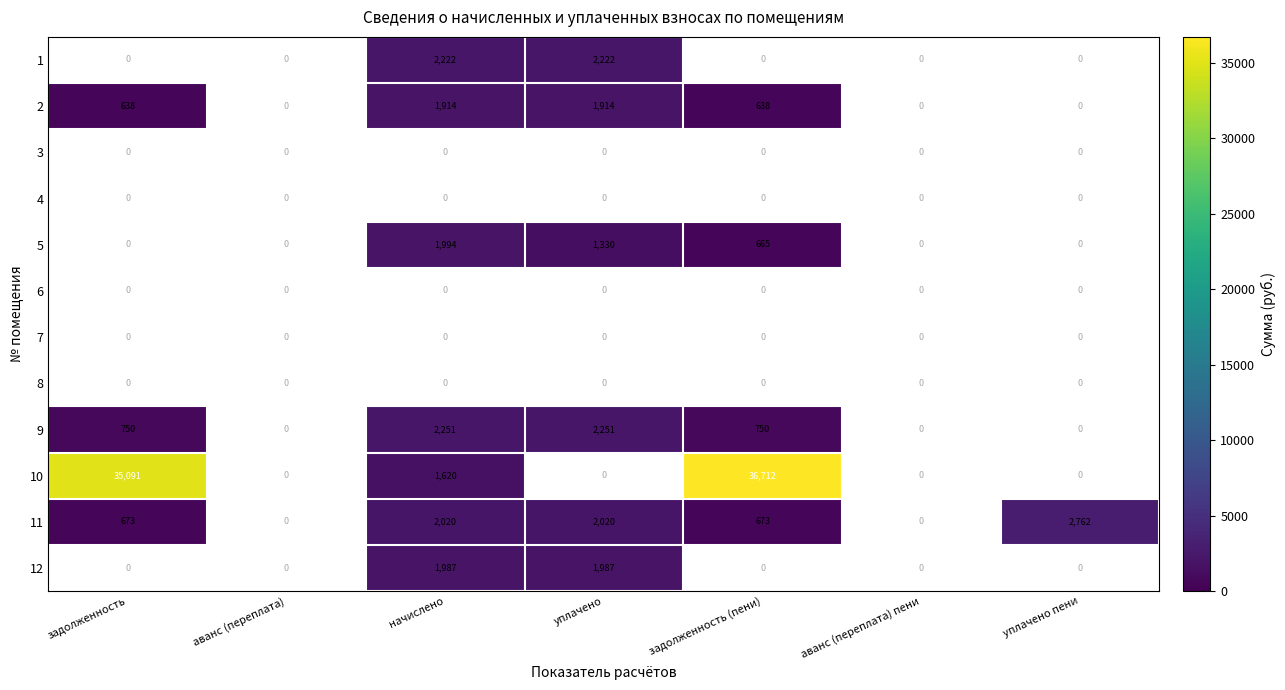

True or false: 2 has a value of 1914 at начислено.

True